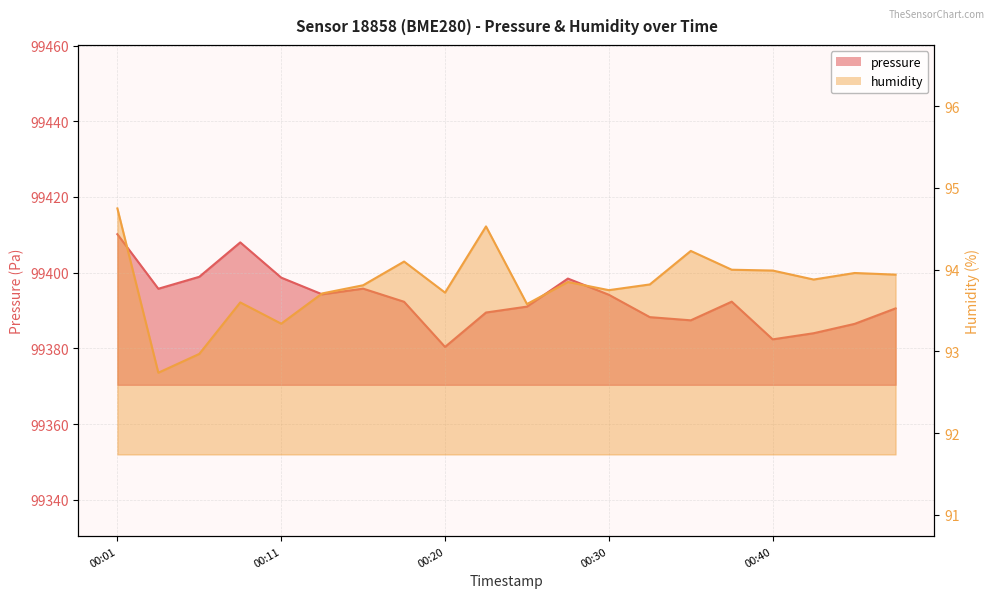

Is the value of humidity at 2022-12-18T00:06:12 greater than the value of pressure at 2022-12-18T00:08:40?

No